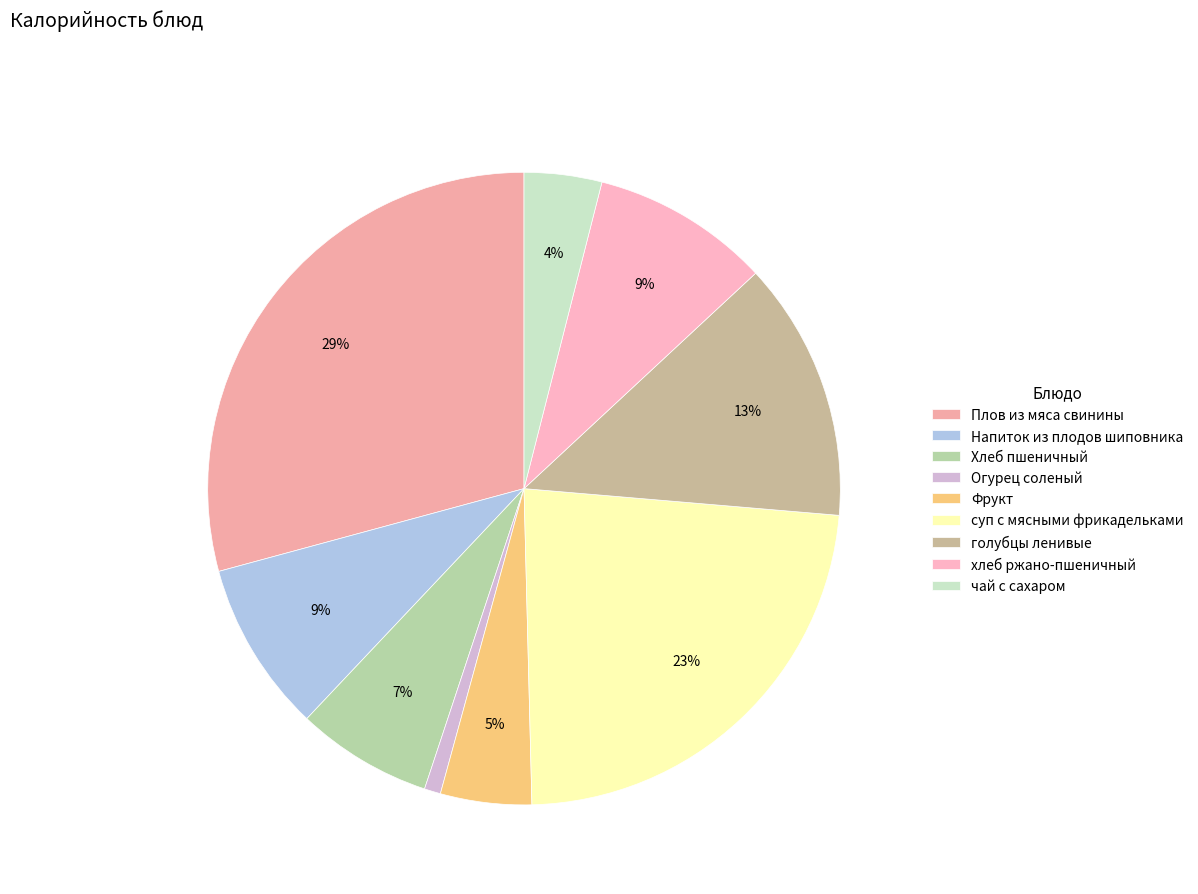

Do суп с мясными фрикадельками and Плов из мяса свинины together represent more than half of the pie?

Yes